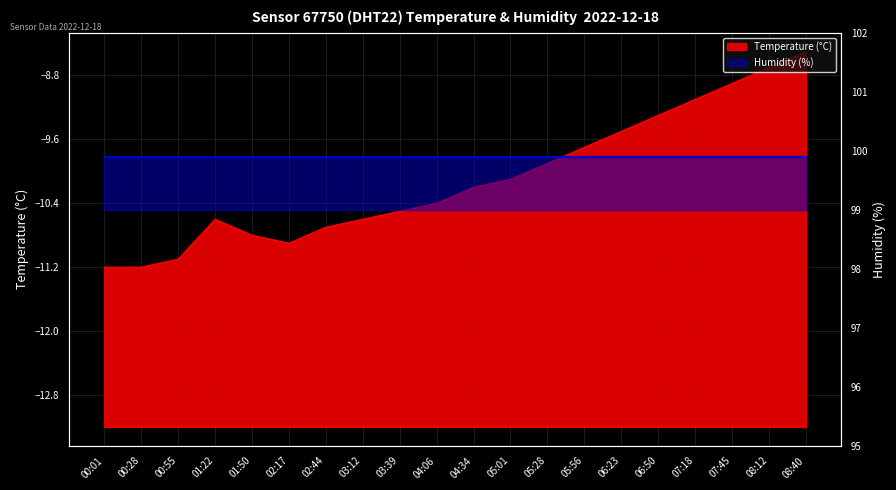

Does the chart display data point markers on the line(s)?

No